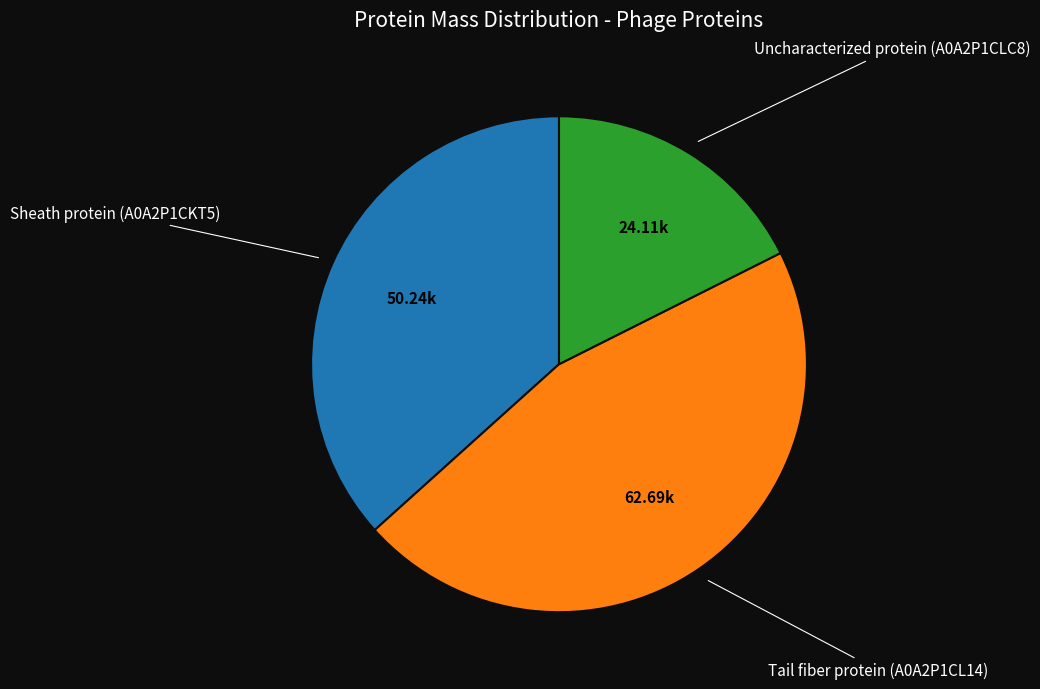

Is there a majority slice in this chart?

No